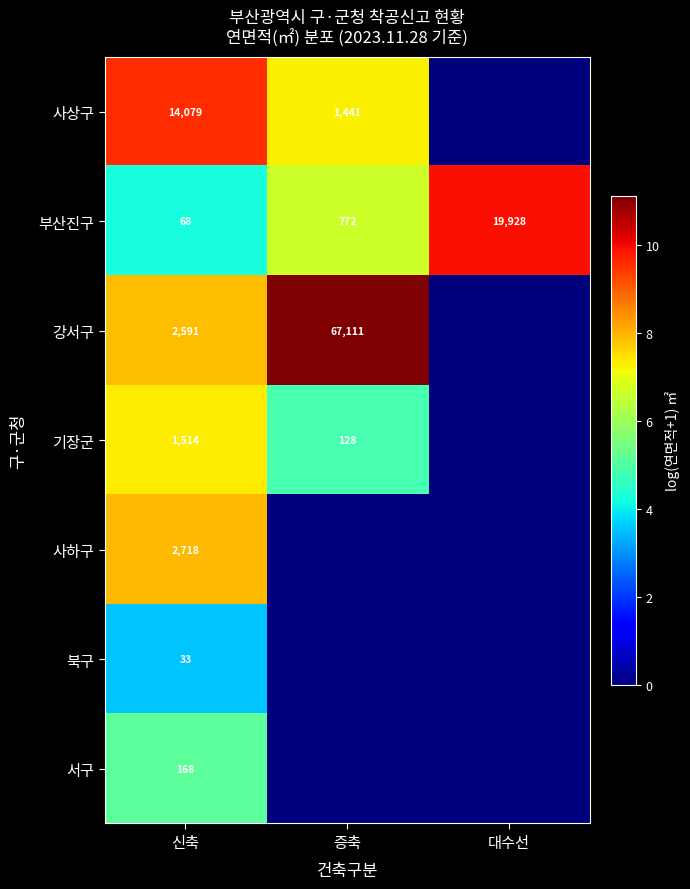

List the labels in order of 부산진구 value, smallest first.

신축, 증축, 대수선